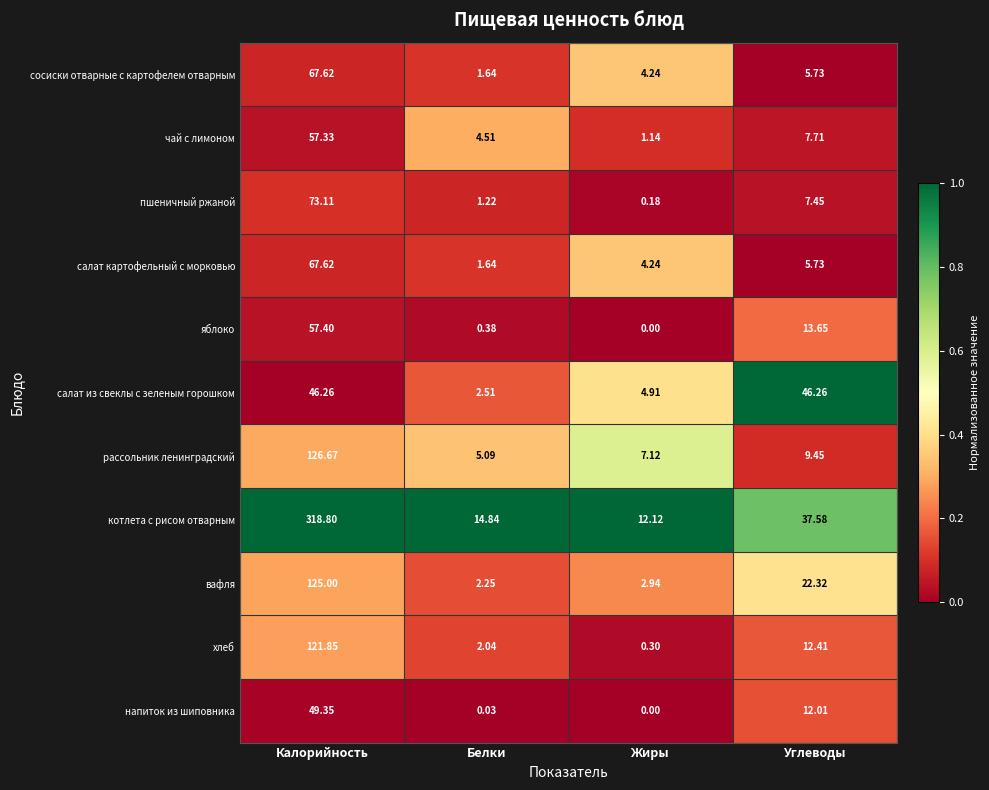

List the labels in order of напиток из шиповника value, largest first.

Калорийность, Углеводы, Белки, Жиры